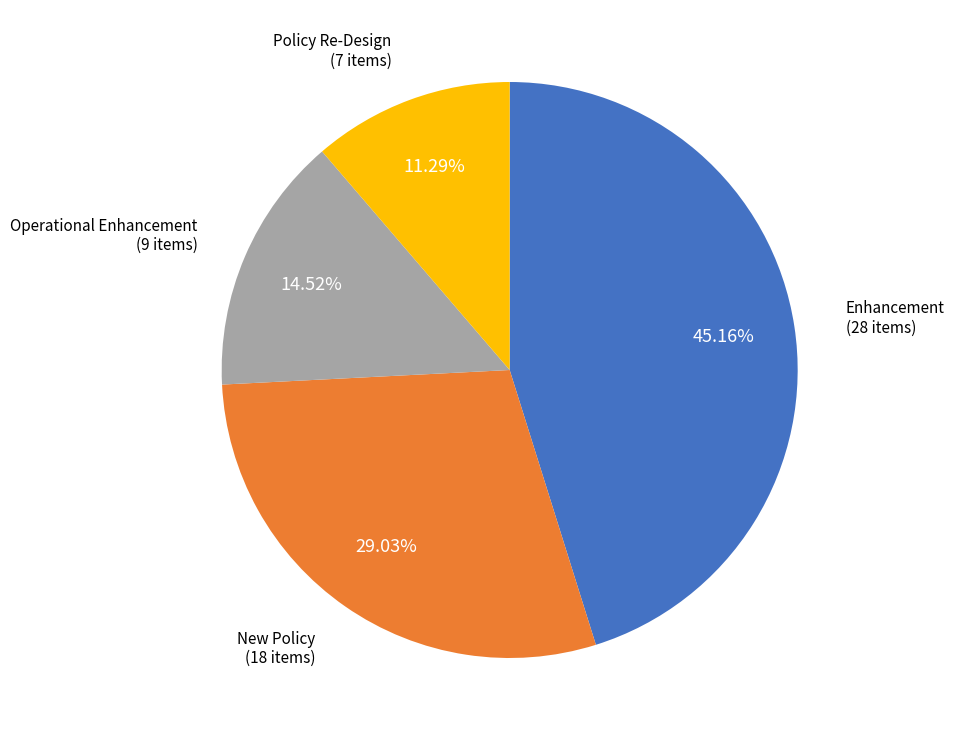

Rank the categories by value from lowest to highest.

Policy Re-Design, Operational Enhancement, New Policy, Enhancement